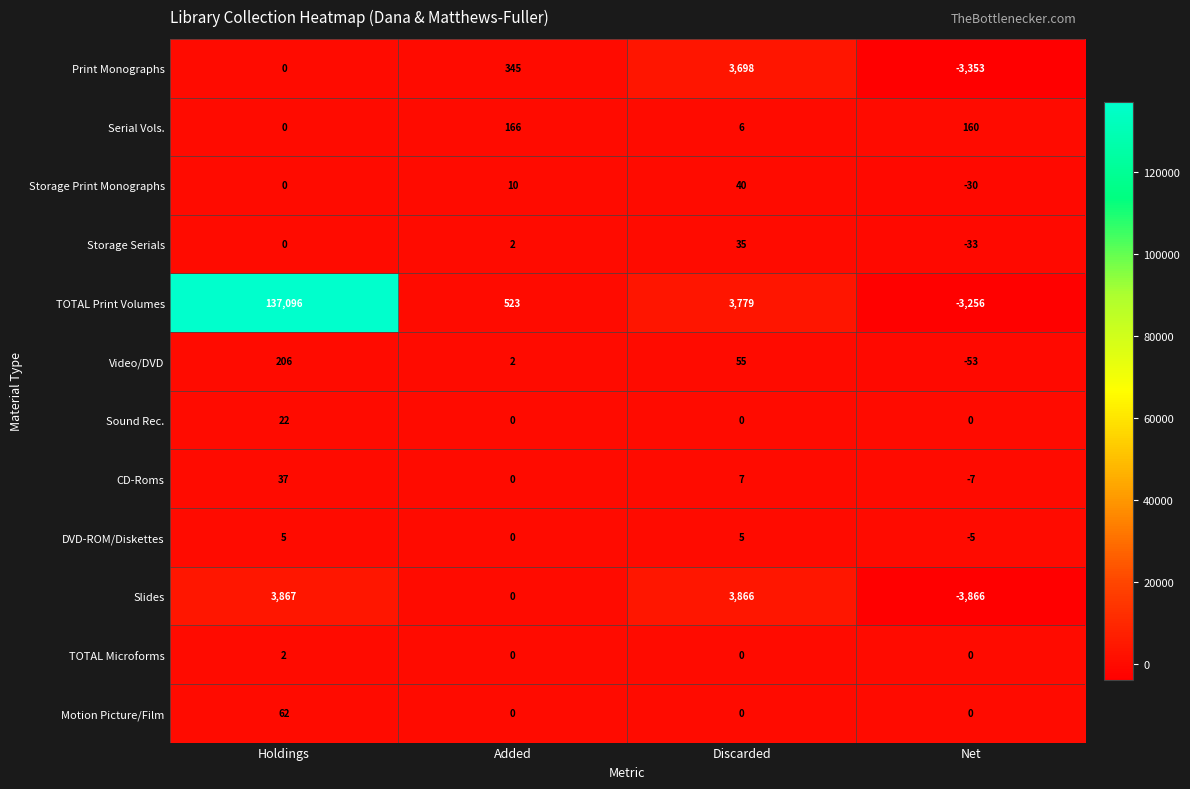

What is the difference between the highest and lowest values at Net?

4026